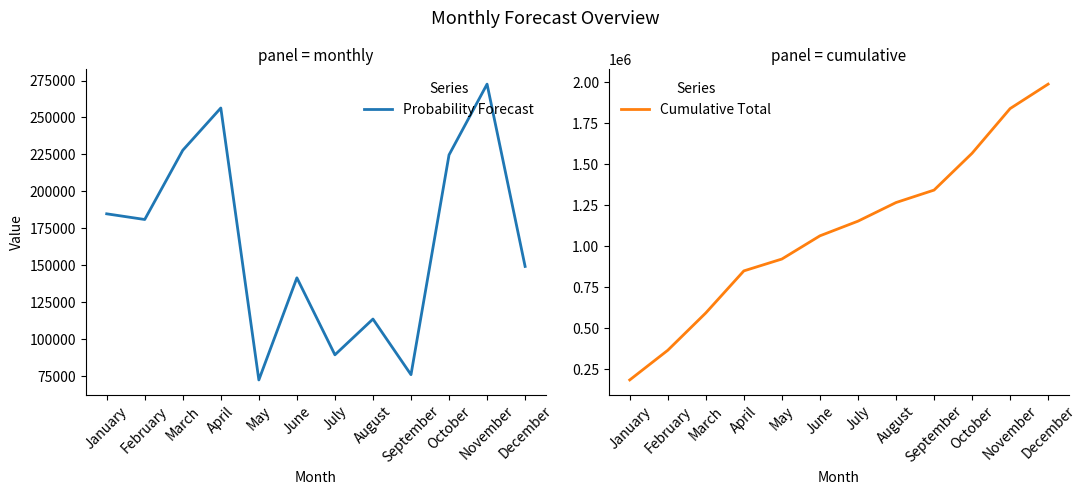

What is the value of the Cumulative Total point at the 3rd from the left?

593560